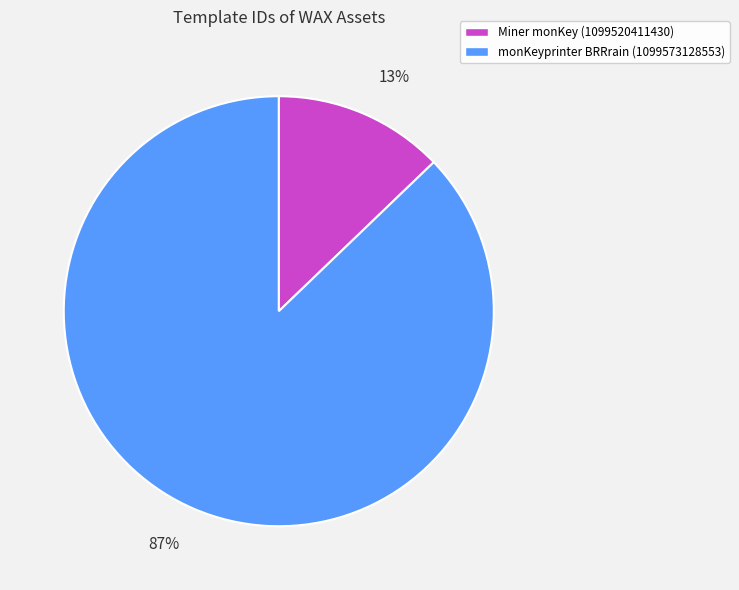

How many slices are in this pie chart?

2